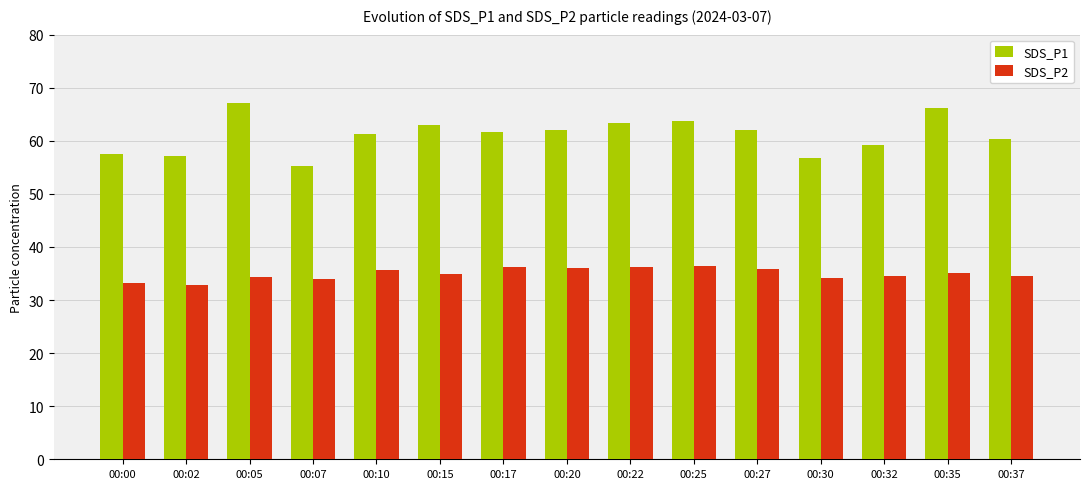

How many bars are there in total?

30